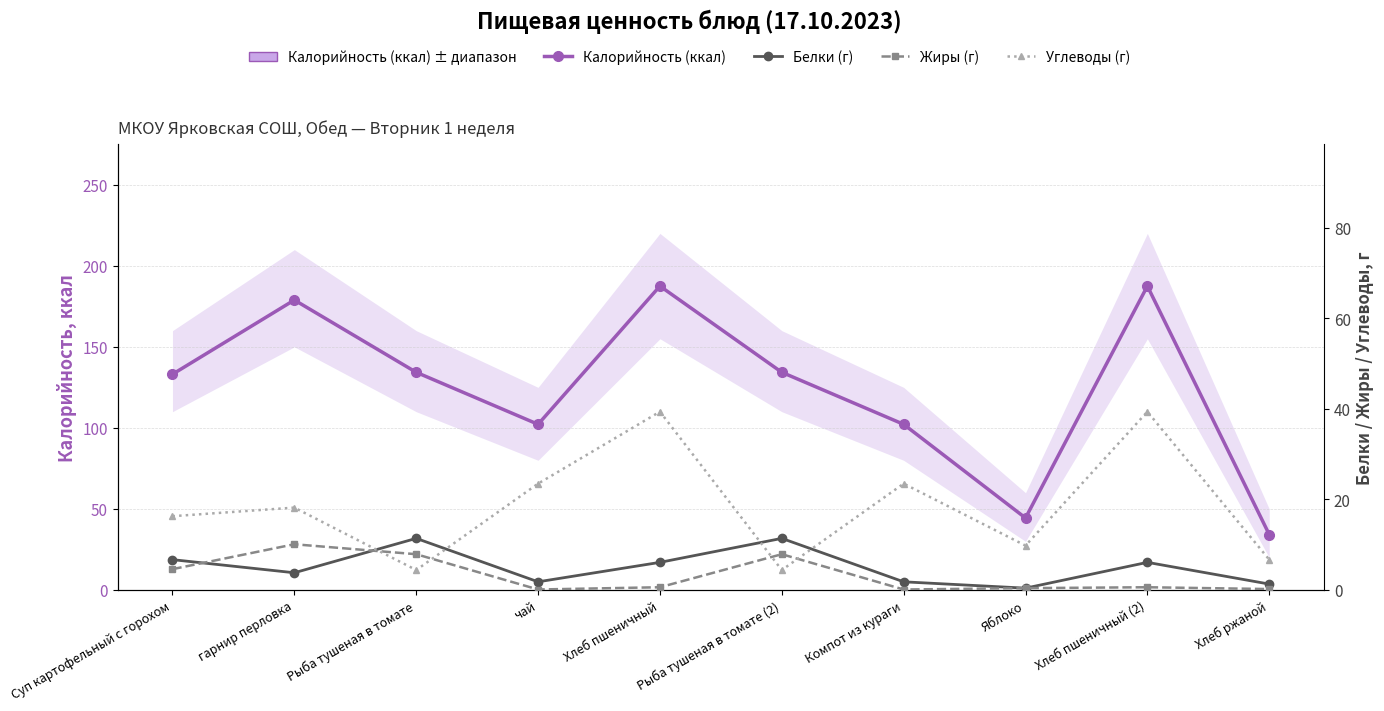

Rank the categories by Калорийность (ккал) value from lowest to highest.

Хлеб ржаной, Яблоко, чай, Компот из кураги, Суп картофельный с горохом, Рыба тушеная в томате, Рыба тушеная в томате (2), гарнир перловка, Хлеб пшеничный, Хлеб пшеничный (2)